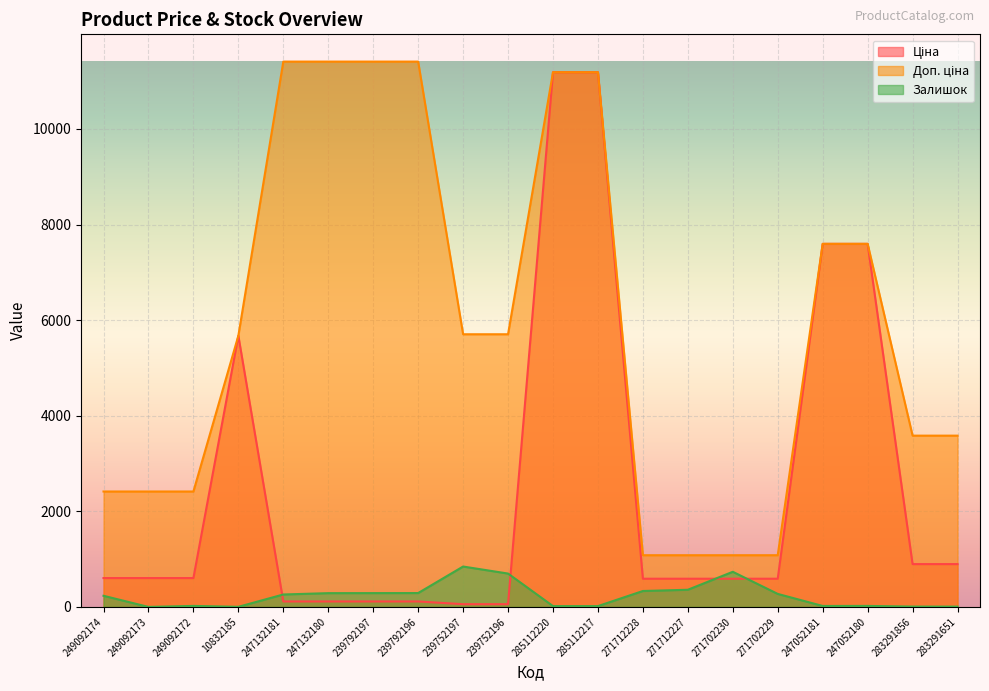

The value of Ціна at 249092172 is 241.3. True or false?

False